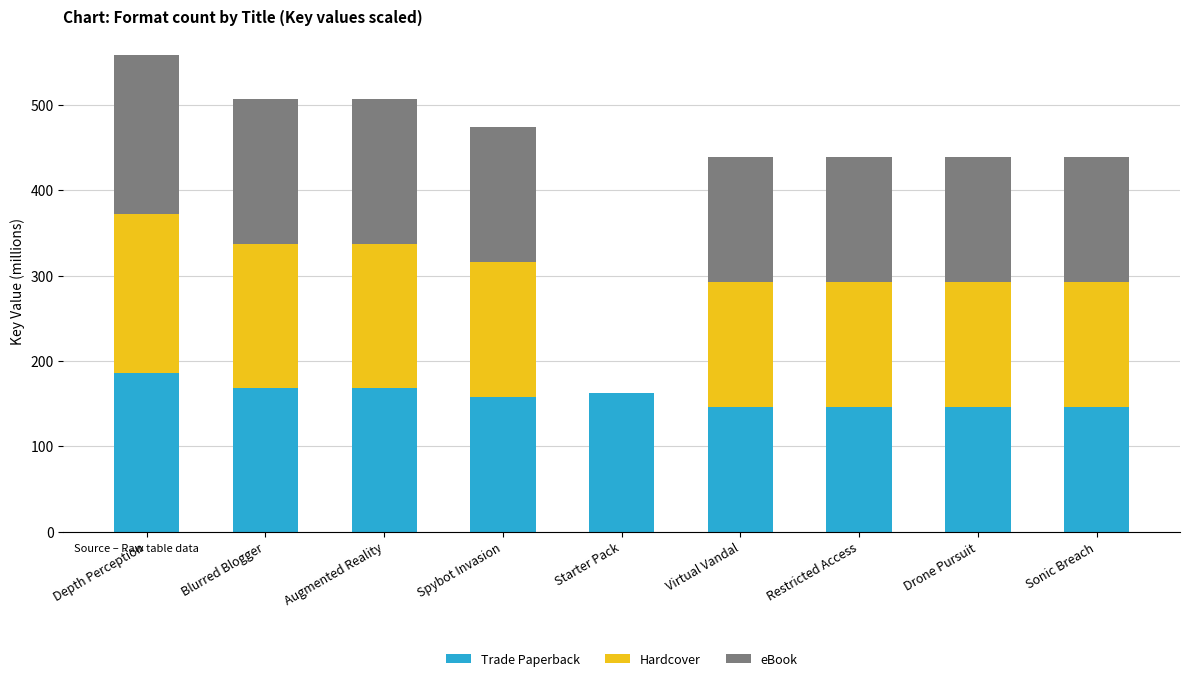

What is the total value across all series at Augmented Reality?

506.4